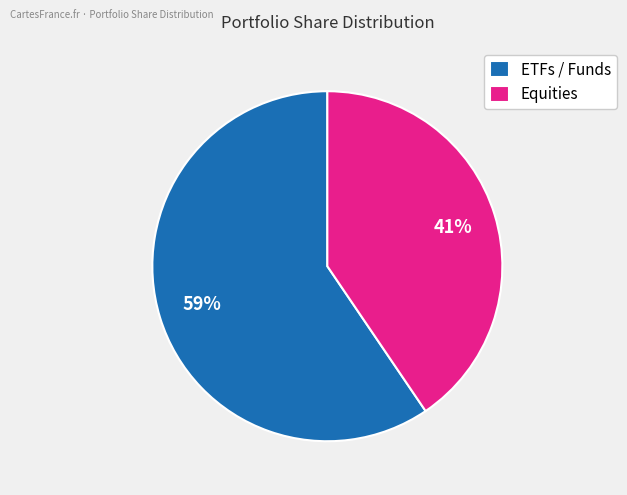

The Equities slice represents 29% of the pie. True or false?

False